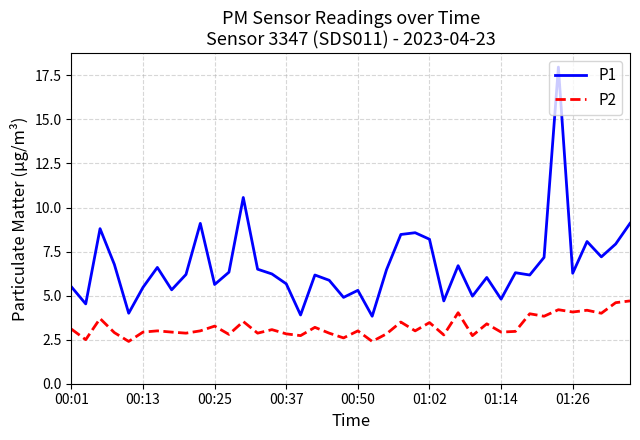

Which series has the widest spread of values?

P1